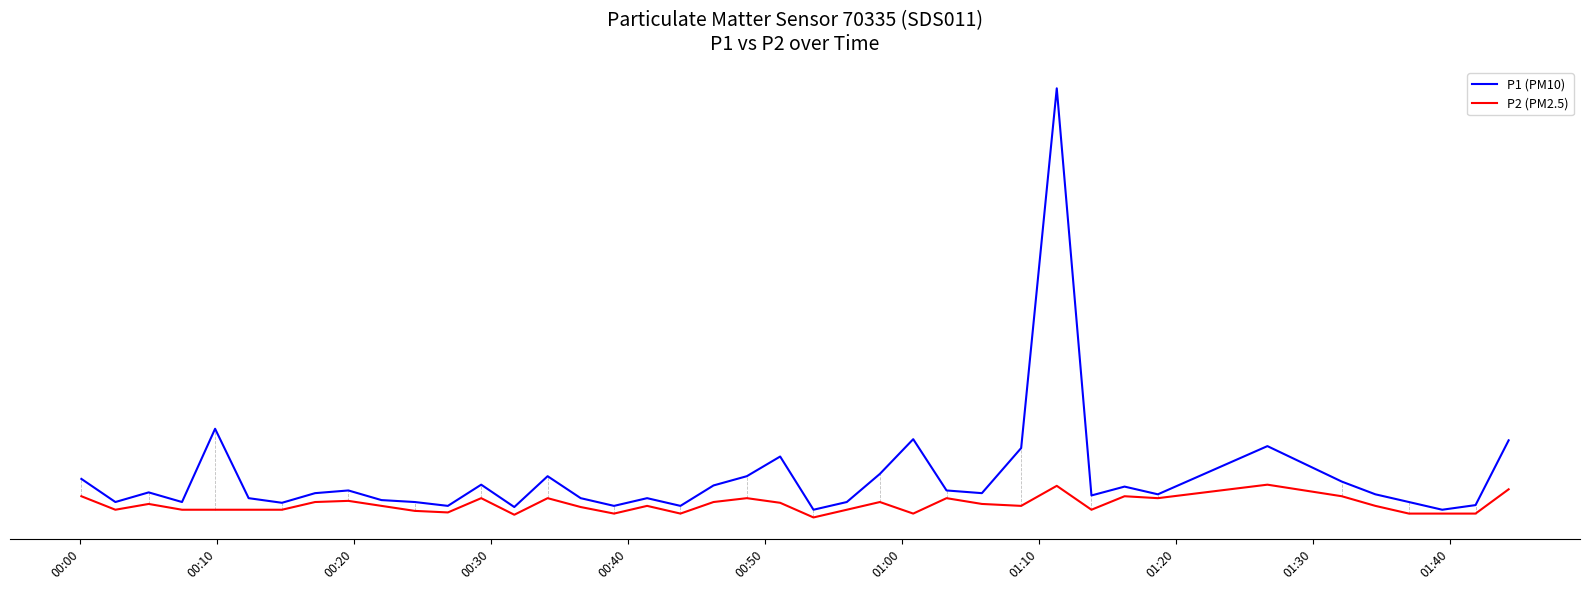

Does the chart have visible grid lines?

No